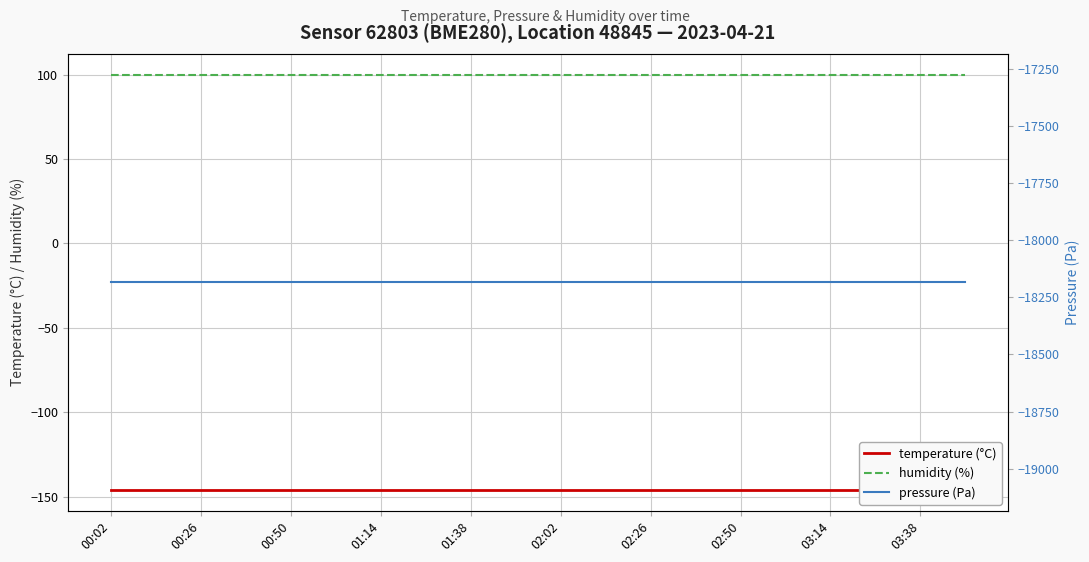

At which label is humidity (%) closest to 100?

00:02